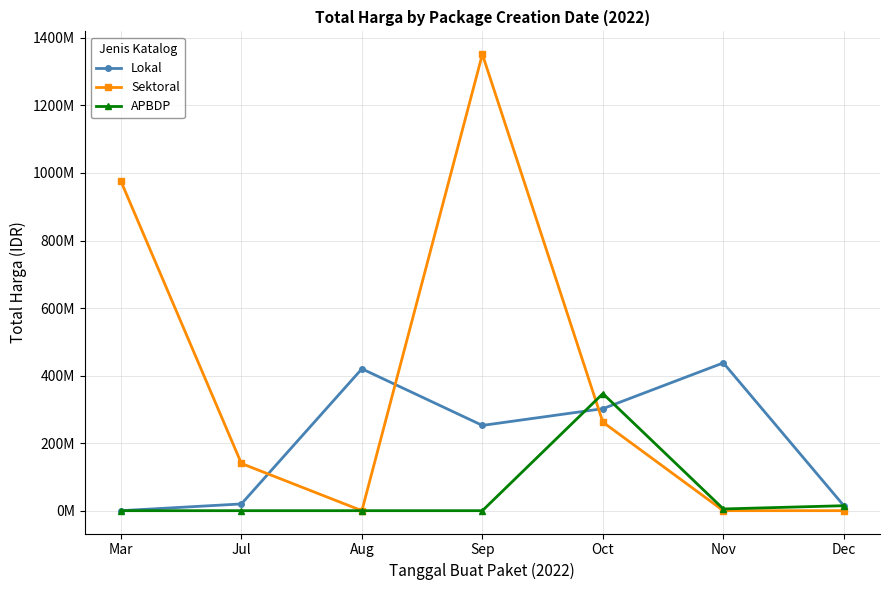

What is the label of the 4th point from the left?

Sep